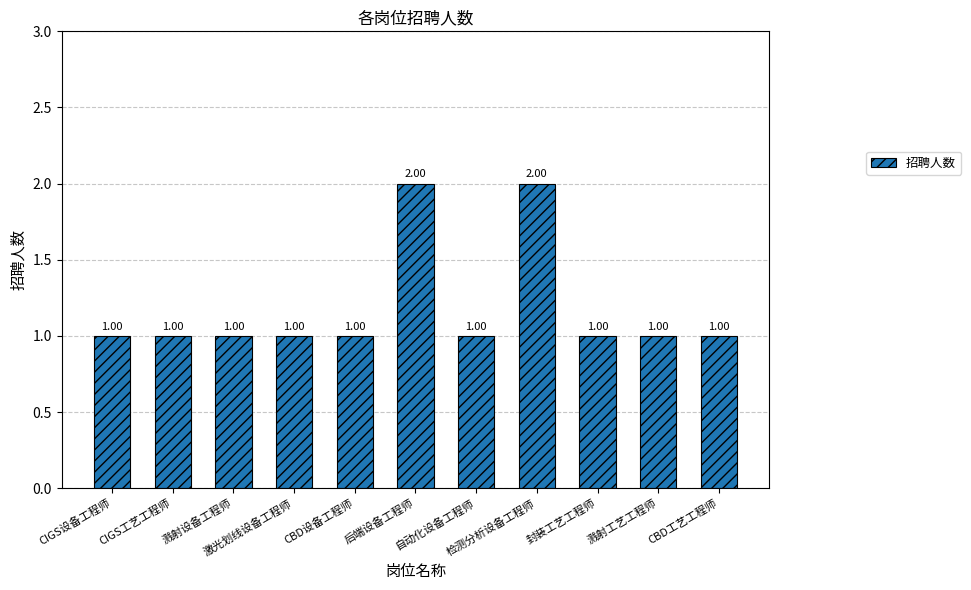

What is the difference between the maximum and second lowest values?

1